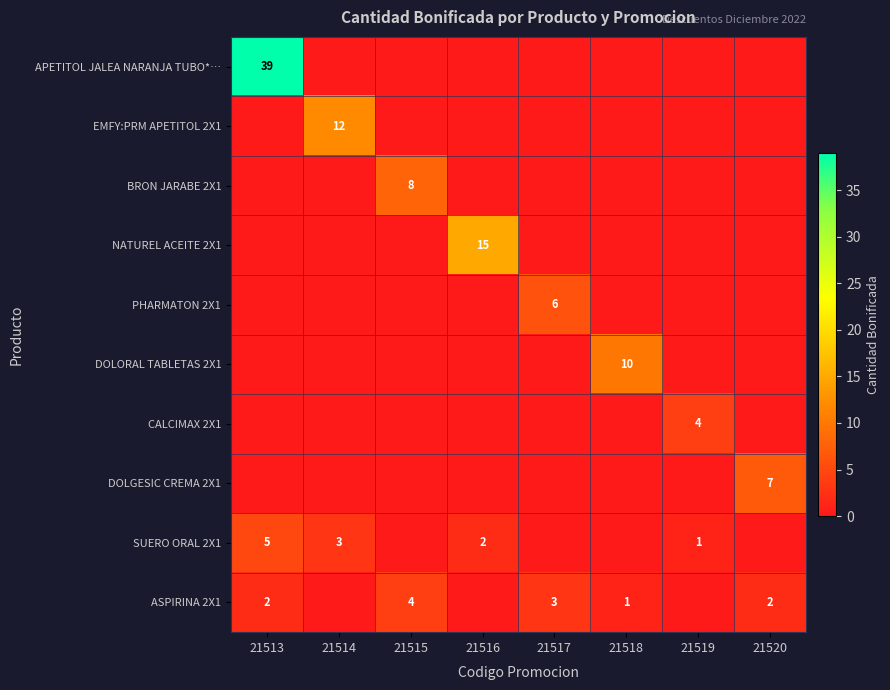

Rank the series by their maximum value, from highest to lowest.

APETITOL JALEA NARANJA TUBO*…, NATUREL ACEITE 2X1, EMFY:PRM APETITOL 2X1, DOLORAL TABLETAS 2X1, BRON JARABE 2X1, DOLGESIC CREMA 2X1, PHARMATON 2X1, SUERO ORAL 2X1, CALCIMAX 2X1, ASPIRINA 2X1